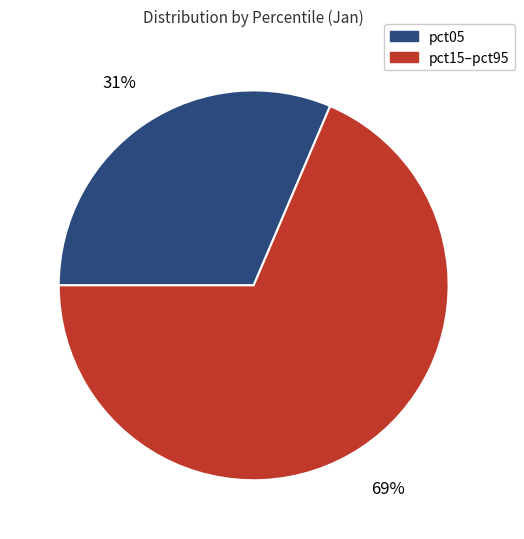

To the nearest percent, what is the average slice percentage?

50%